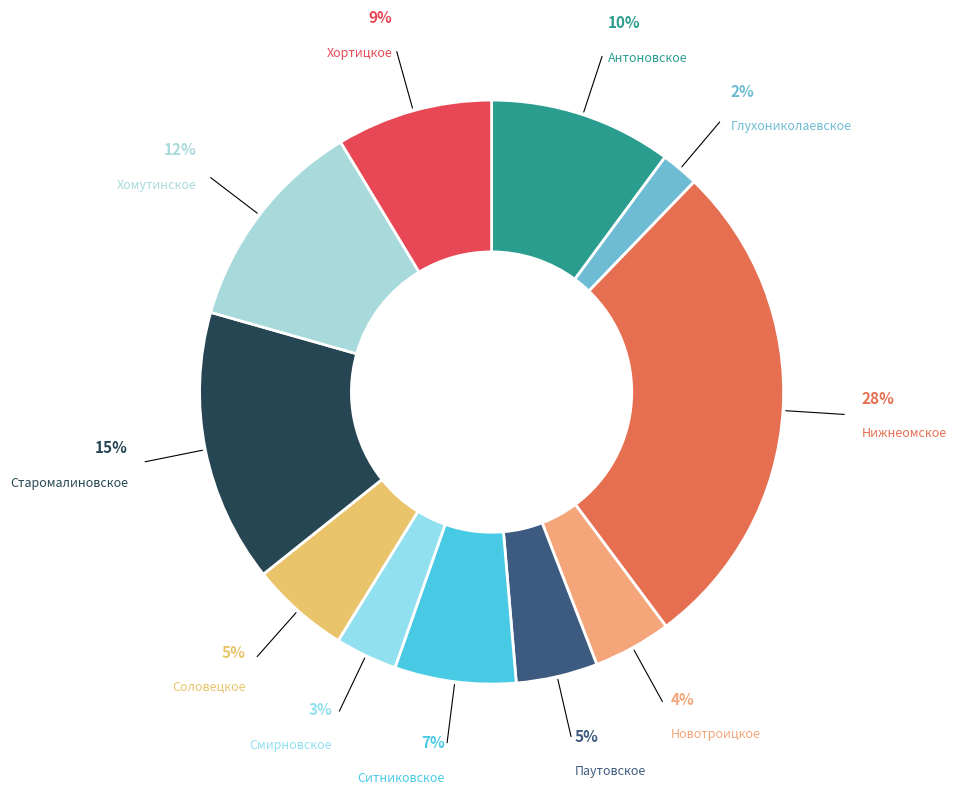

How many segments does this pie chart have?

11